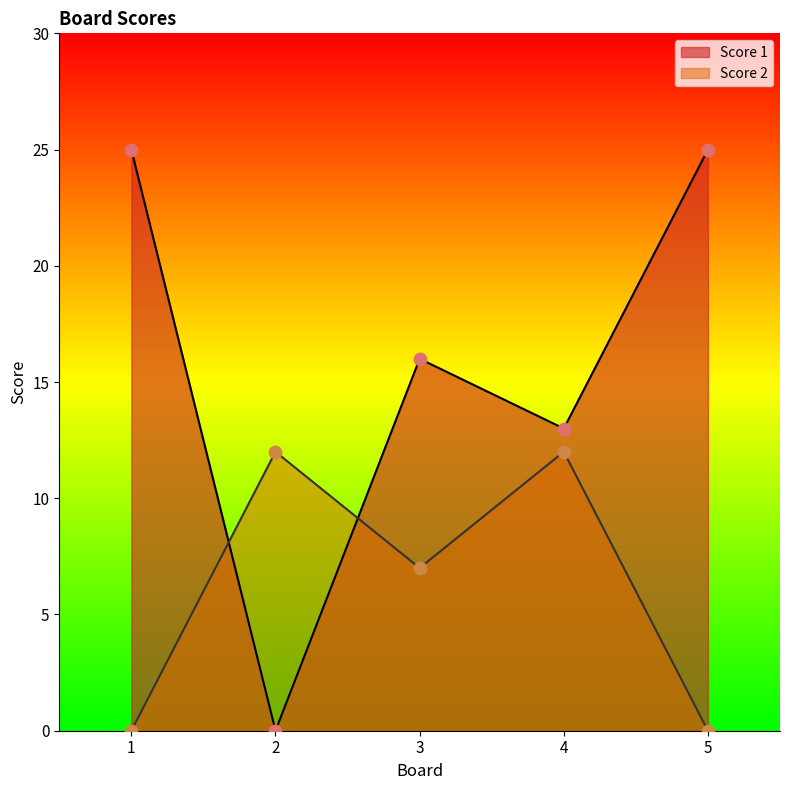

Which series has the largest total across all categories?

Score 1